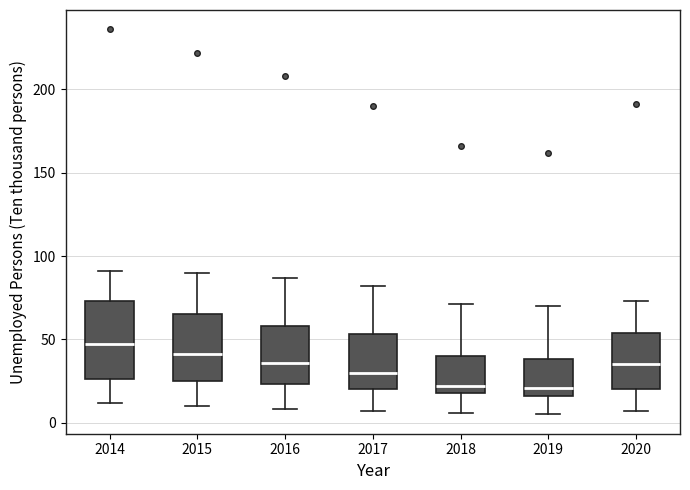

Reading left to right, read every box against the y-axis: the position of its median line, the range the box covers, and the ends of its whiskers. The values are not printed on the chart, so give them approximately, as read against the axis.

2014: median 45, box 25 to 75, whiskers 10 to 90
2015: median 40, box 25 to 65, whiskers 10 to 90
2016: median 35, box 25 to 60, whiskers 10 to 85
2017: median 30, box 20 to 55, whiskers 5 to 80
2018: median 20 (just above the box's lower edge), box 20 to 40, whiskers 5 to 70
2019: median 20, box 15 to 40, whiskers 5 to 70
2020: median 35, box 20 to 55, whiskers 5 to 75